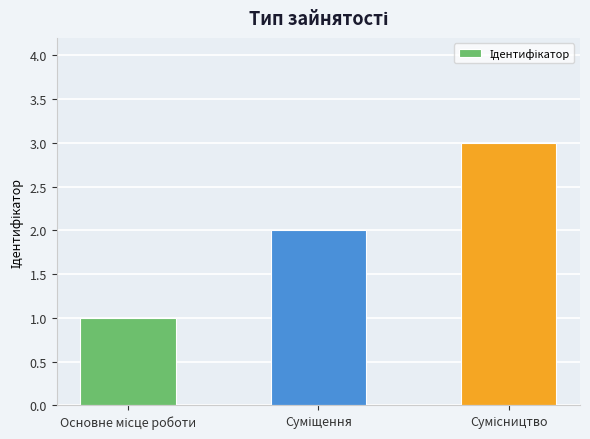

Does the chart contain stacked bars?

No